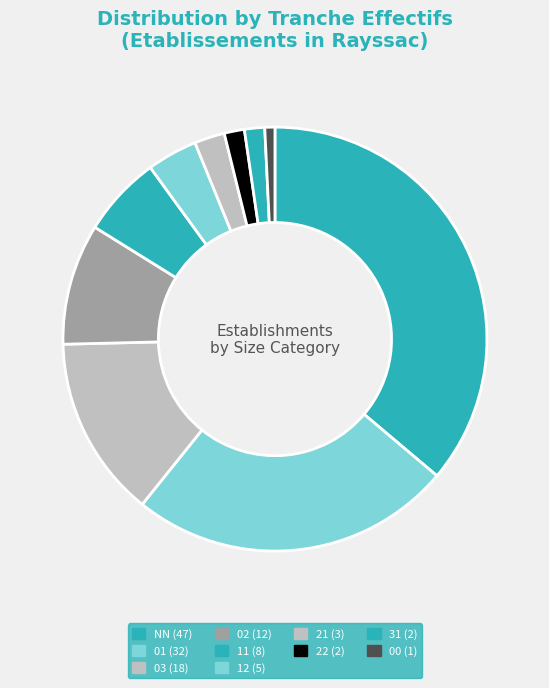

Which has a higher value, 21 or 02?

02